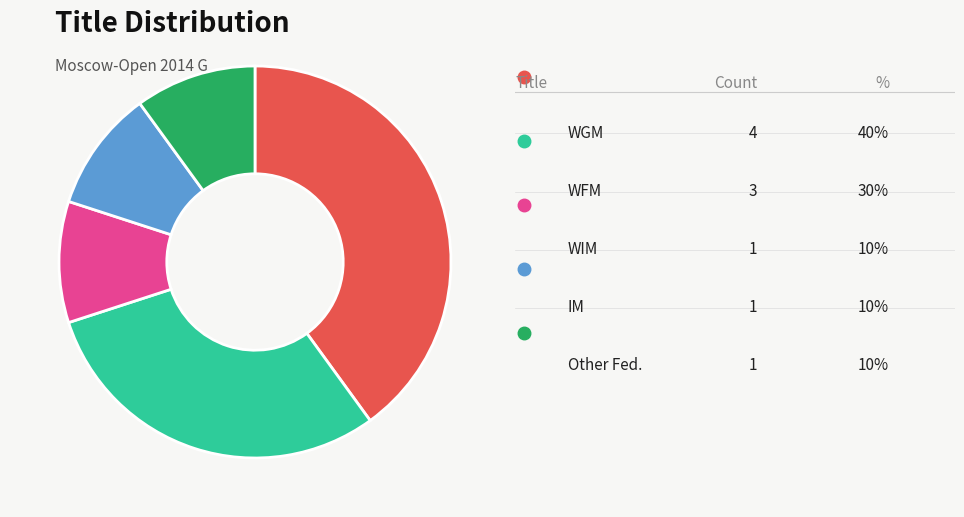

Which slice is the smallest?

WIM